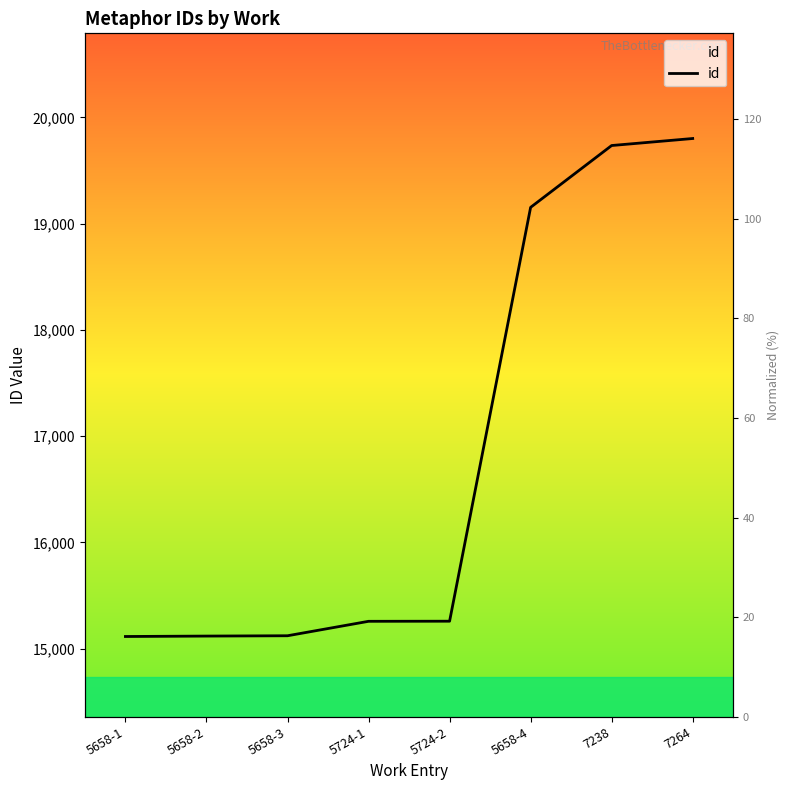

How many categories are shown in the chart?

8